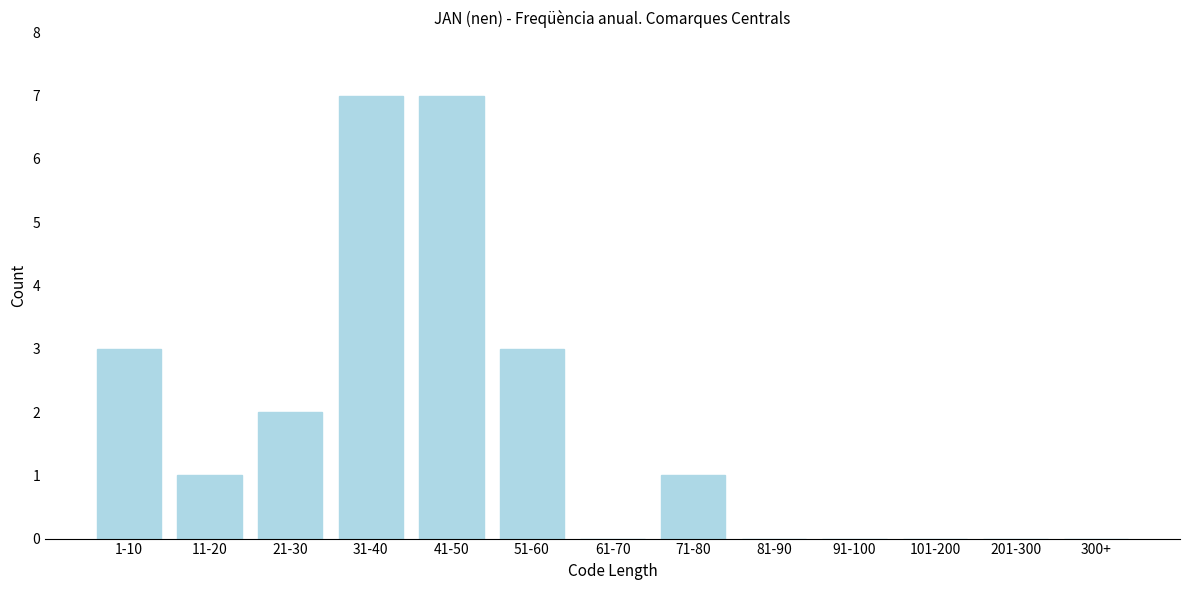

Reading left to right, extract all data points from this chart.

1-10=3	11-20=1	21-30=2	31-40=7	41-50=7	51-60=3	61-70=0	71-80=1	81-90=0	91-100=0	101-200=0	201-300=0	300+=0